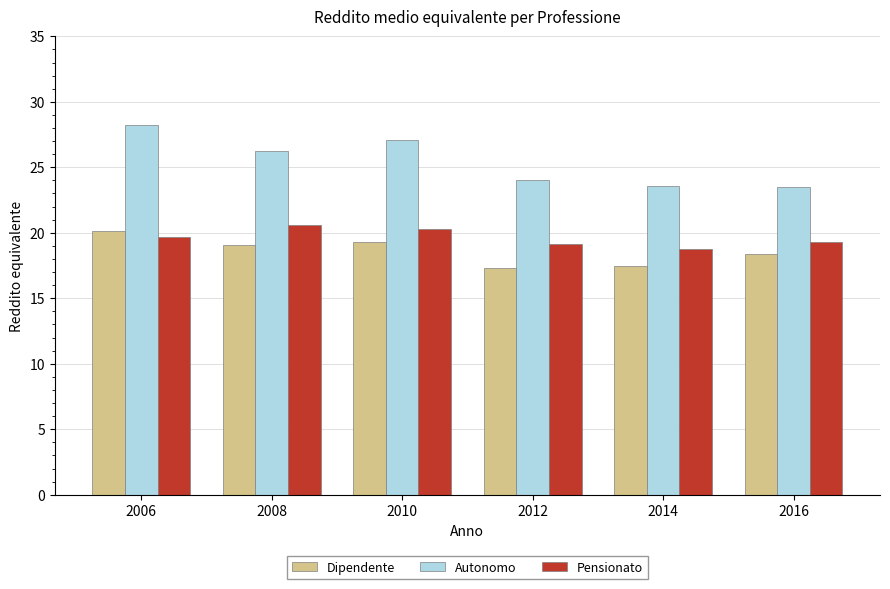

At 2006, list the series in order from smallest to largest.

Pensionato, Dipendente, Autonomo